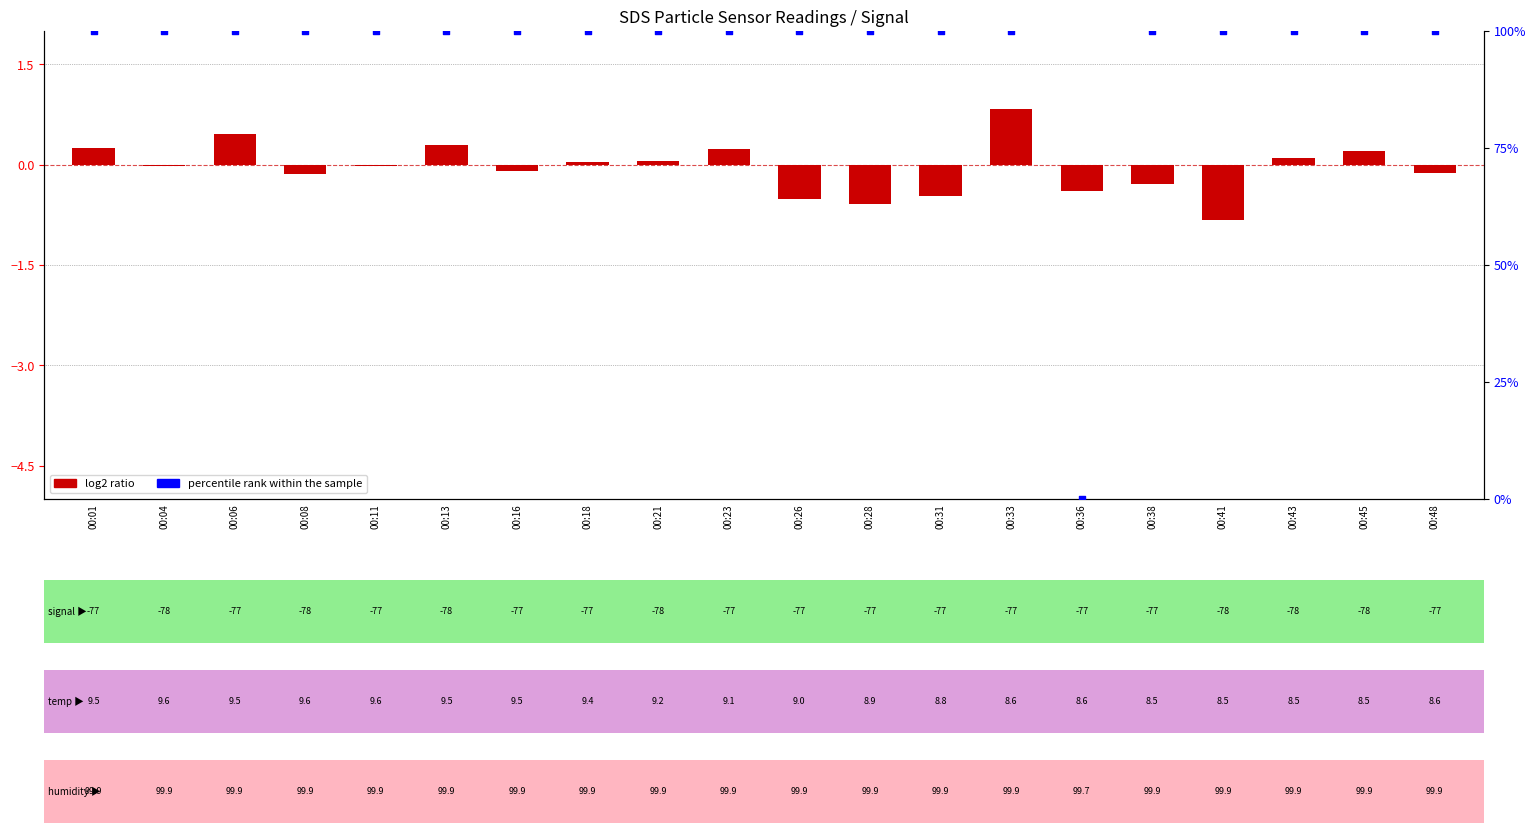

What is the total value across all series at 00:43?

100.1